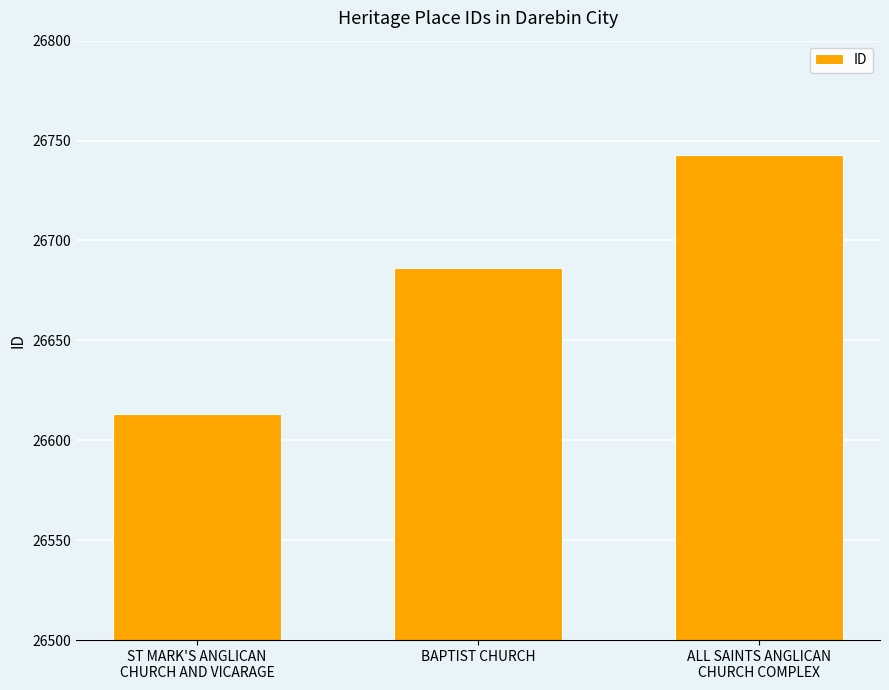

What is the average value?

26681